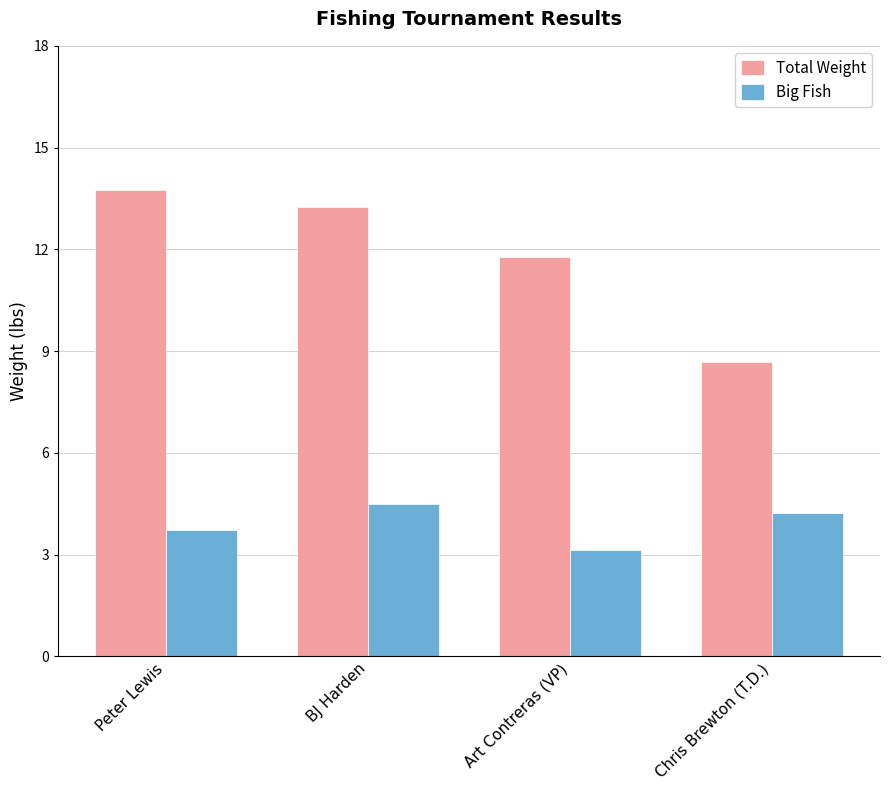

The Total Weight series shows 13.8 at Peter Lewis. True or false?

True